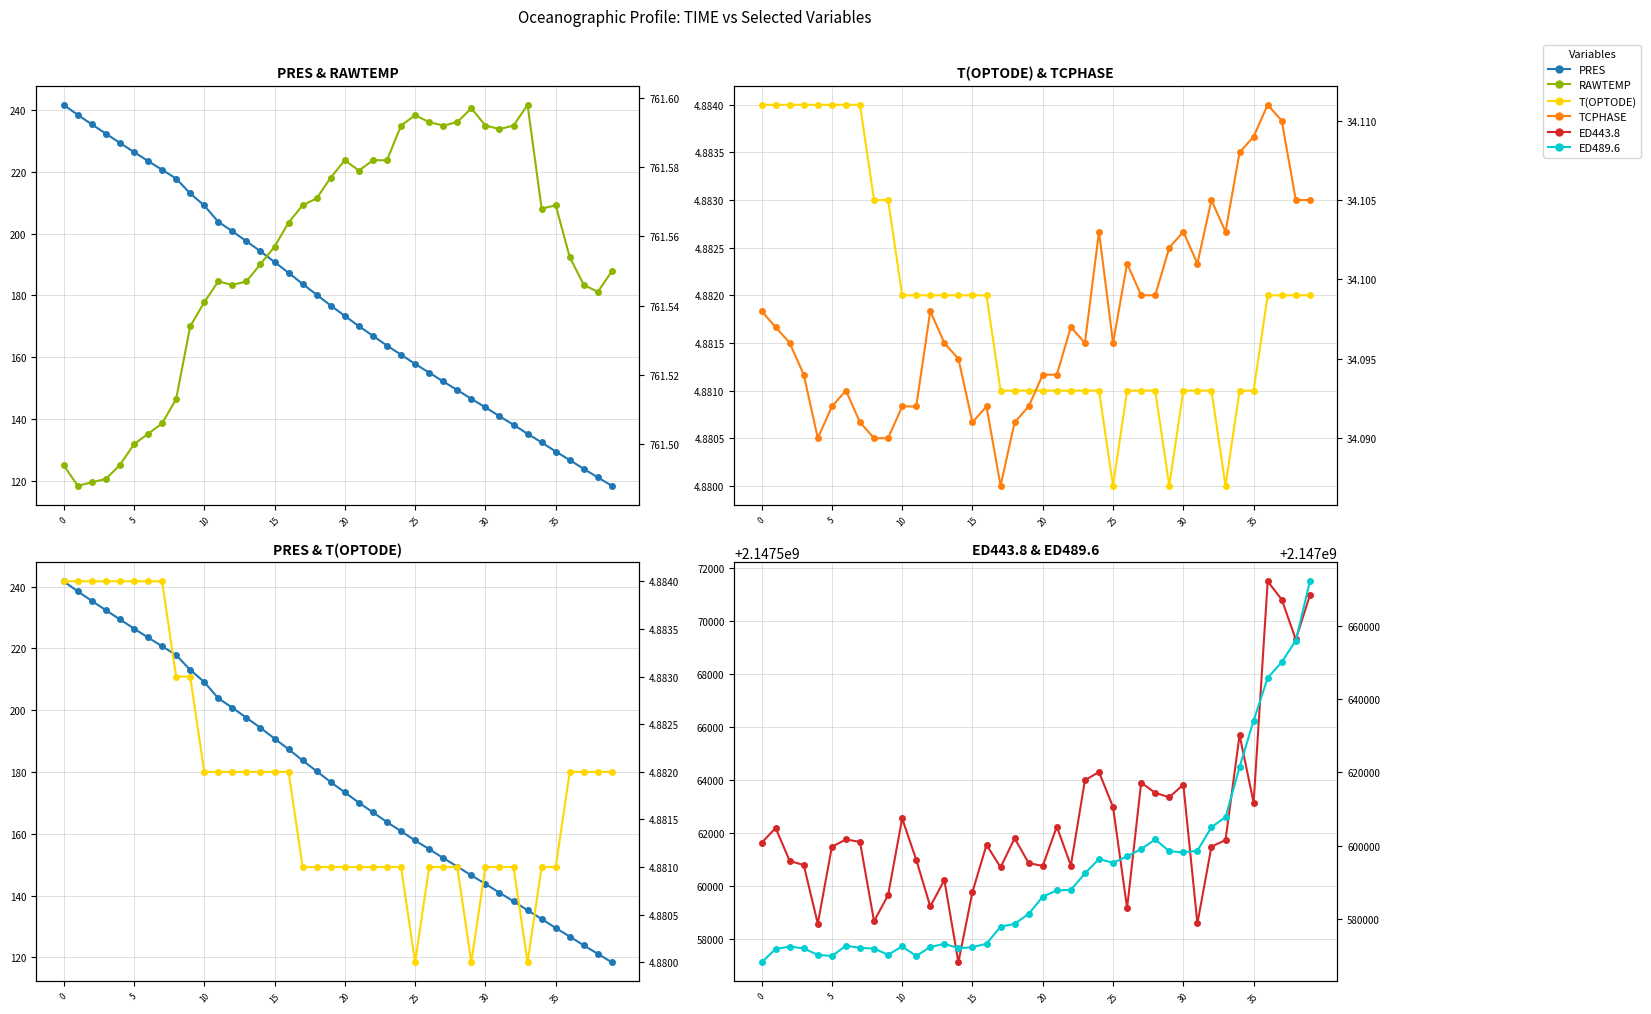

List the series in order of their peak value, lowest first.

T(OPTODE), TCPHASE, PRES, RAWTEMP, ED443.8, ED489.6